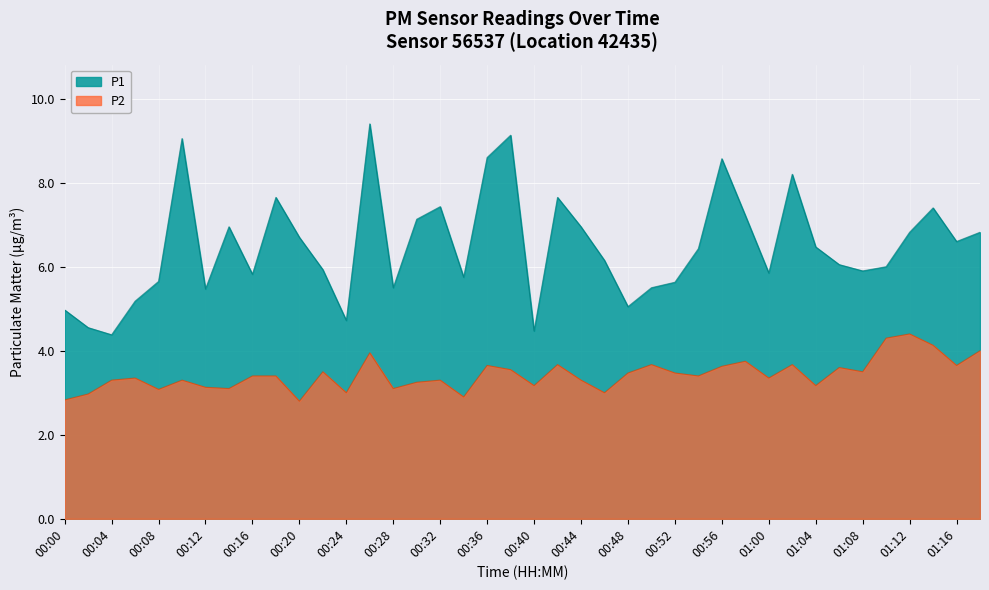

Which series changed the most between 00:00 and 07:00?

P1